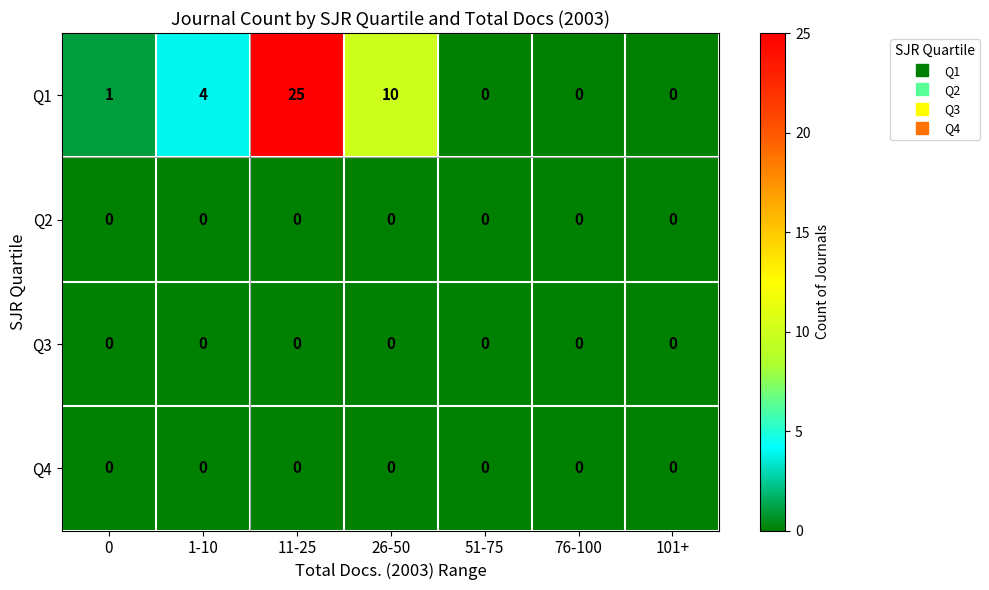

True or false: Q4 has a value of 0 at 101+.

True